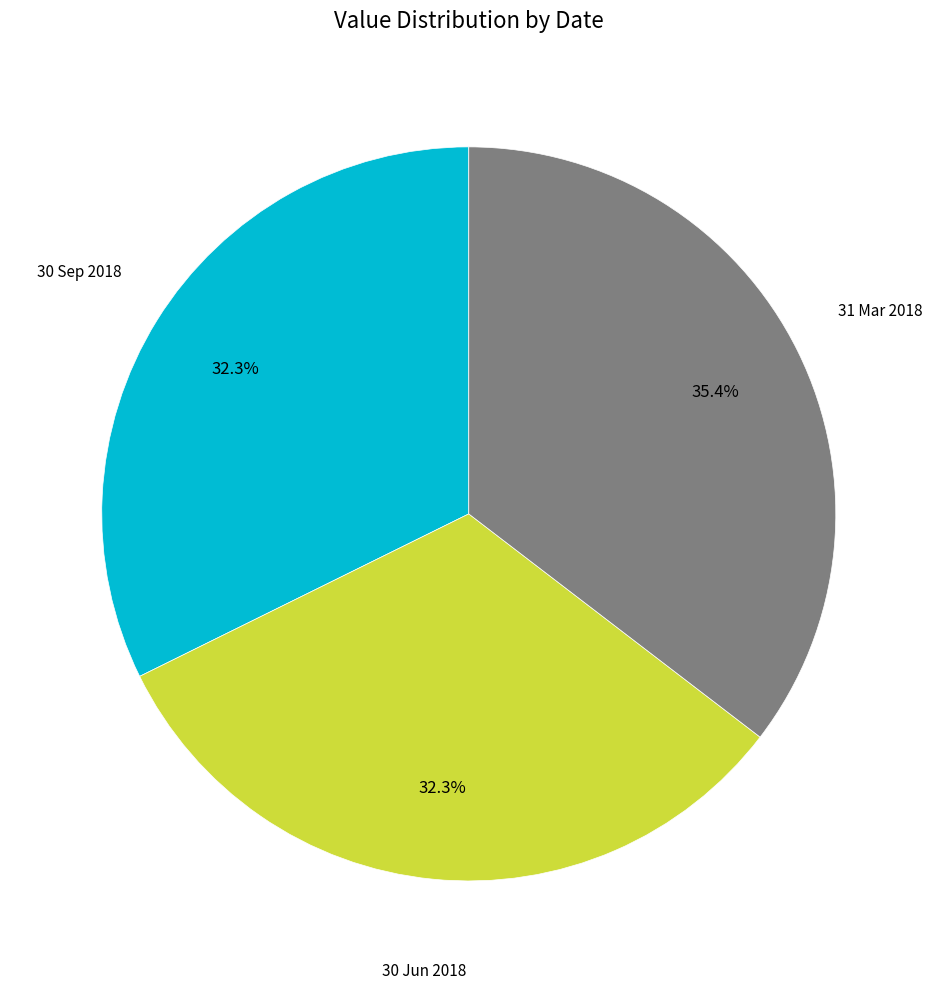

Is there a majority slice in this chart?

No